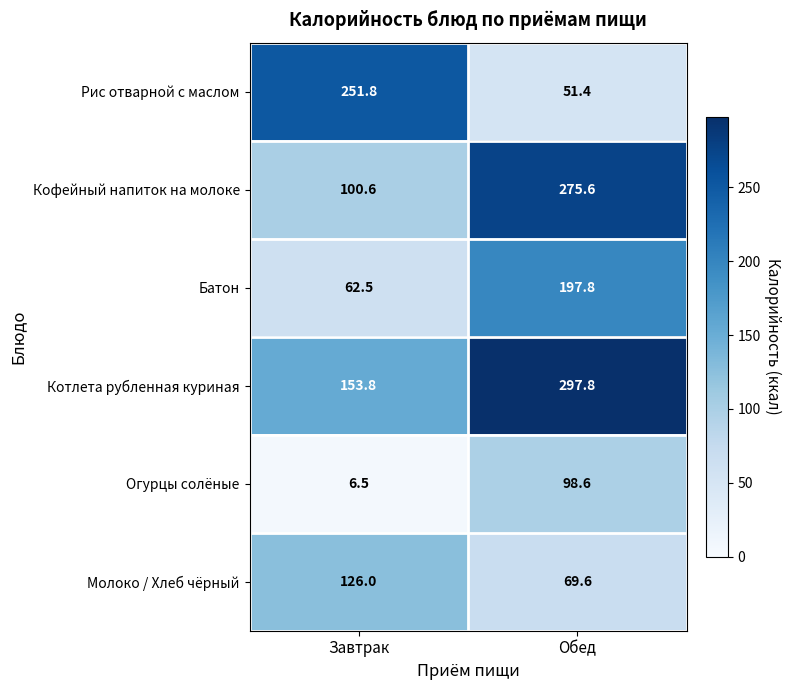

Is it true that Котлета рубленная куриная equals 96.2 at Завтрак?

False